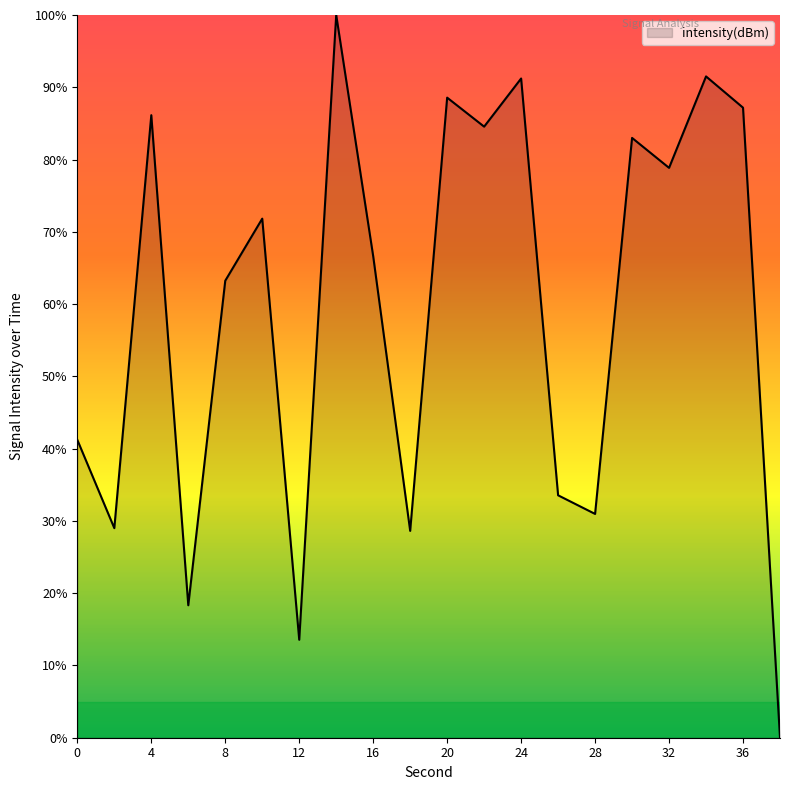

What is the maximum value shown in the chart?

100.0